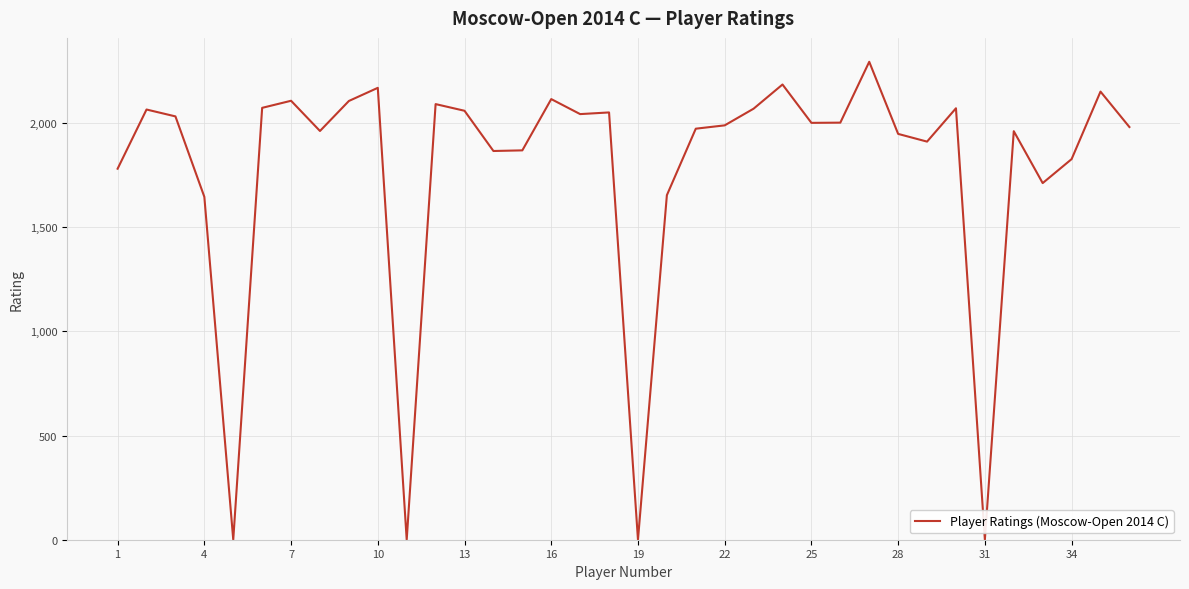

Is this an area chart (filled region under the line)?

No